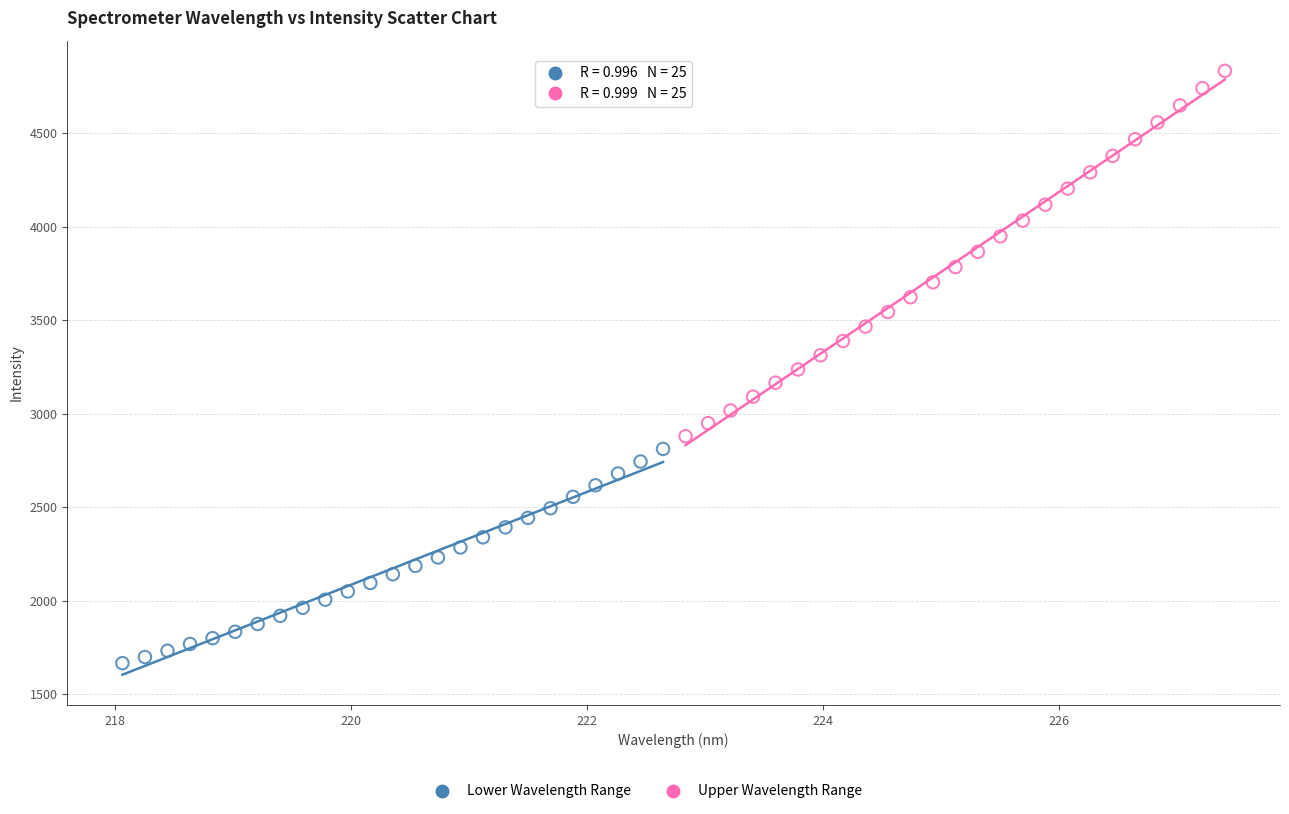

Which series reaches the maximum Y coordinate?

Upper Wavelength Range